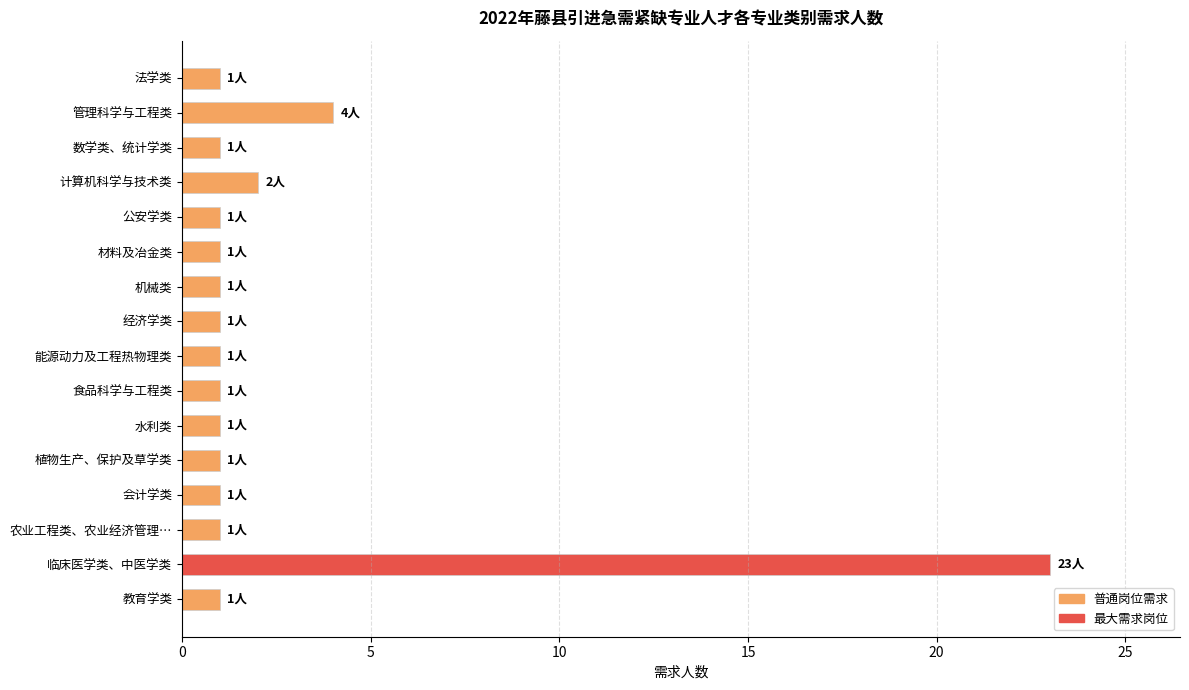

The chart shows a value of 2 at 材料及冶金类. True or false?

False